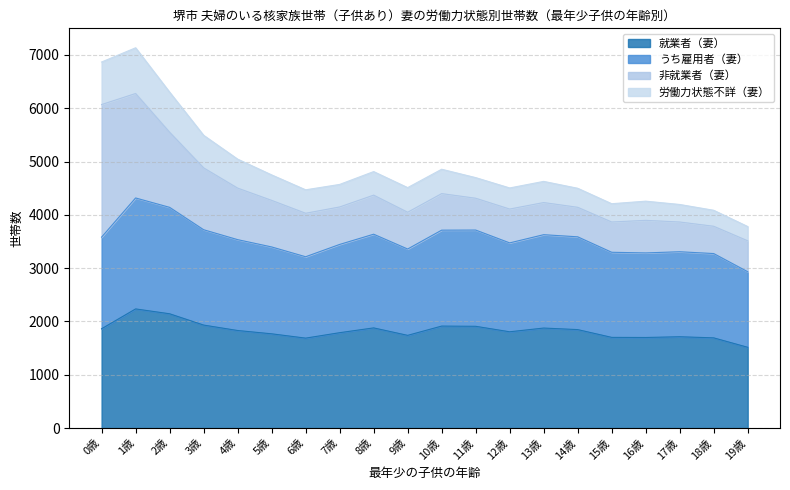

What is the value of the 労働力状態不詳（妻） point at the 9th from the left?

4812